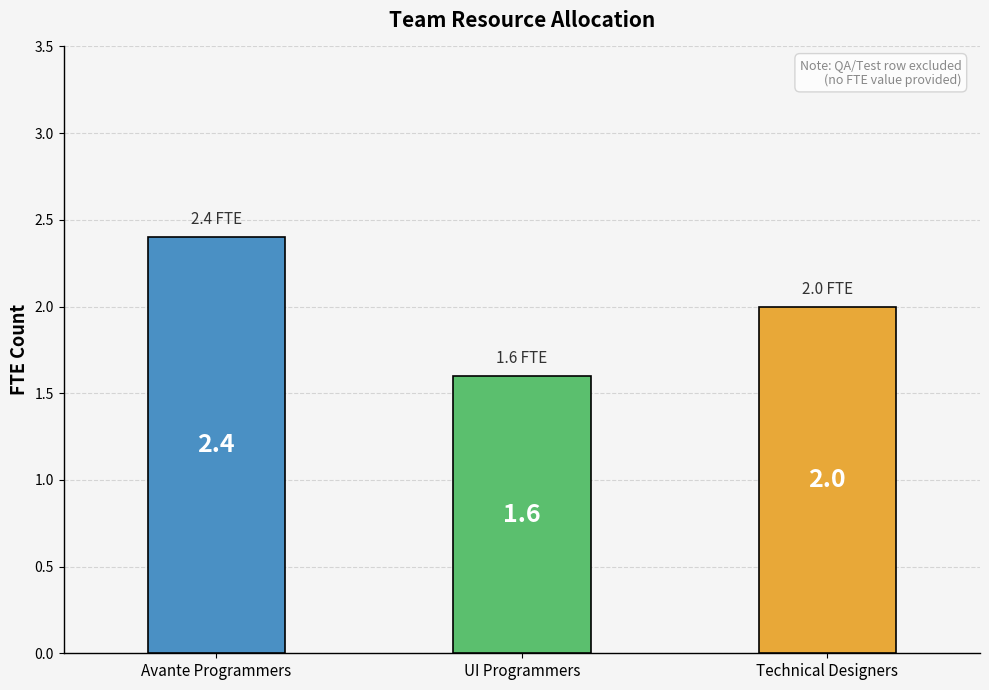

Reading left to right, extract all data points from this chart.

Avante Programmers=2.4	UI Programmers=1.6	Technical Designers=2.0